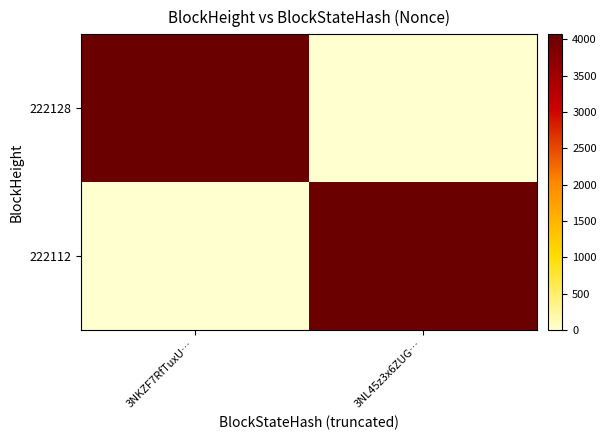

At how many categories does at least one series exceed 1581?

2